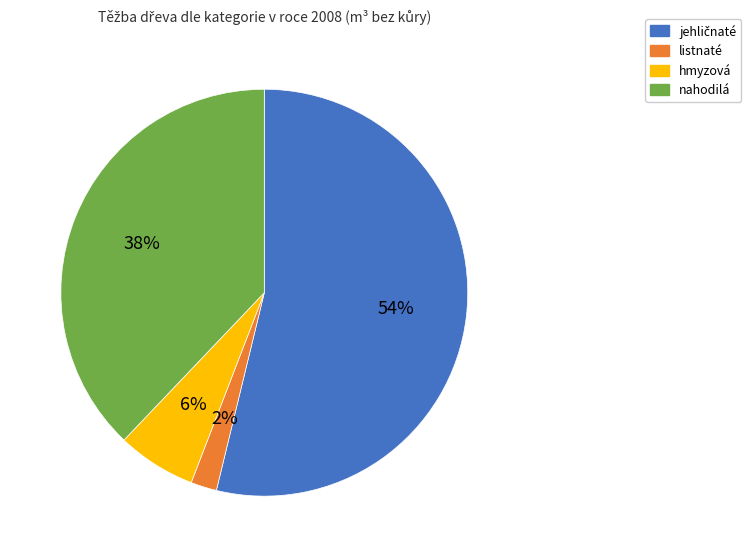

What is the ratio of the value at hmyzová to the value at listnaté?

3.0